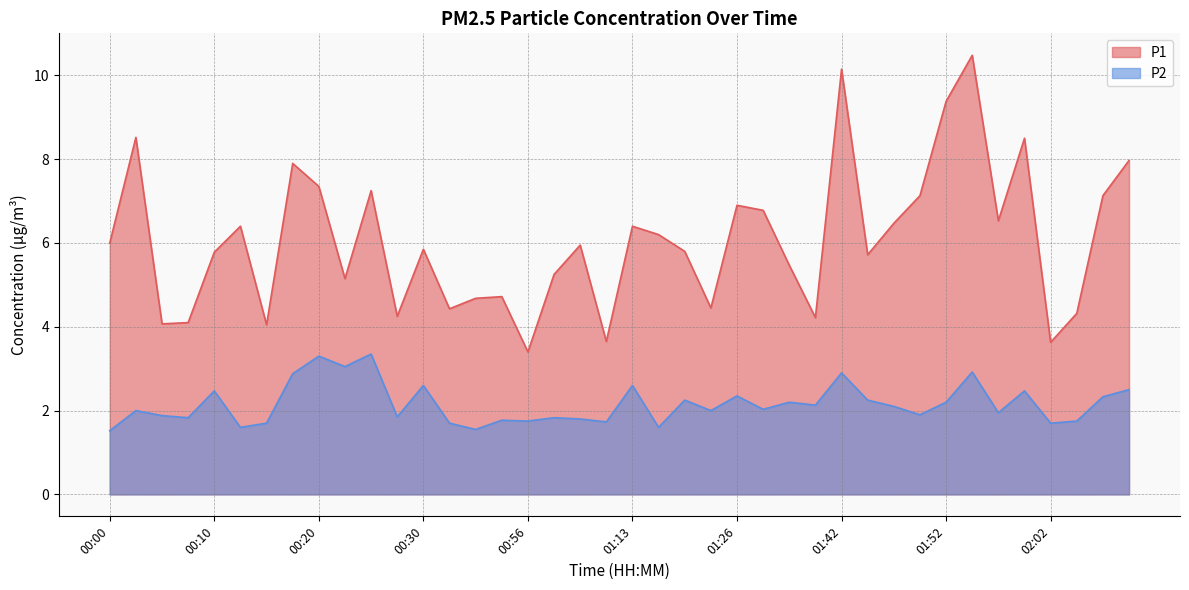

Rank the series at 01:57 from highest to lowest value.

P1, P2